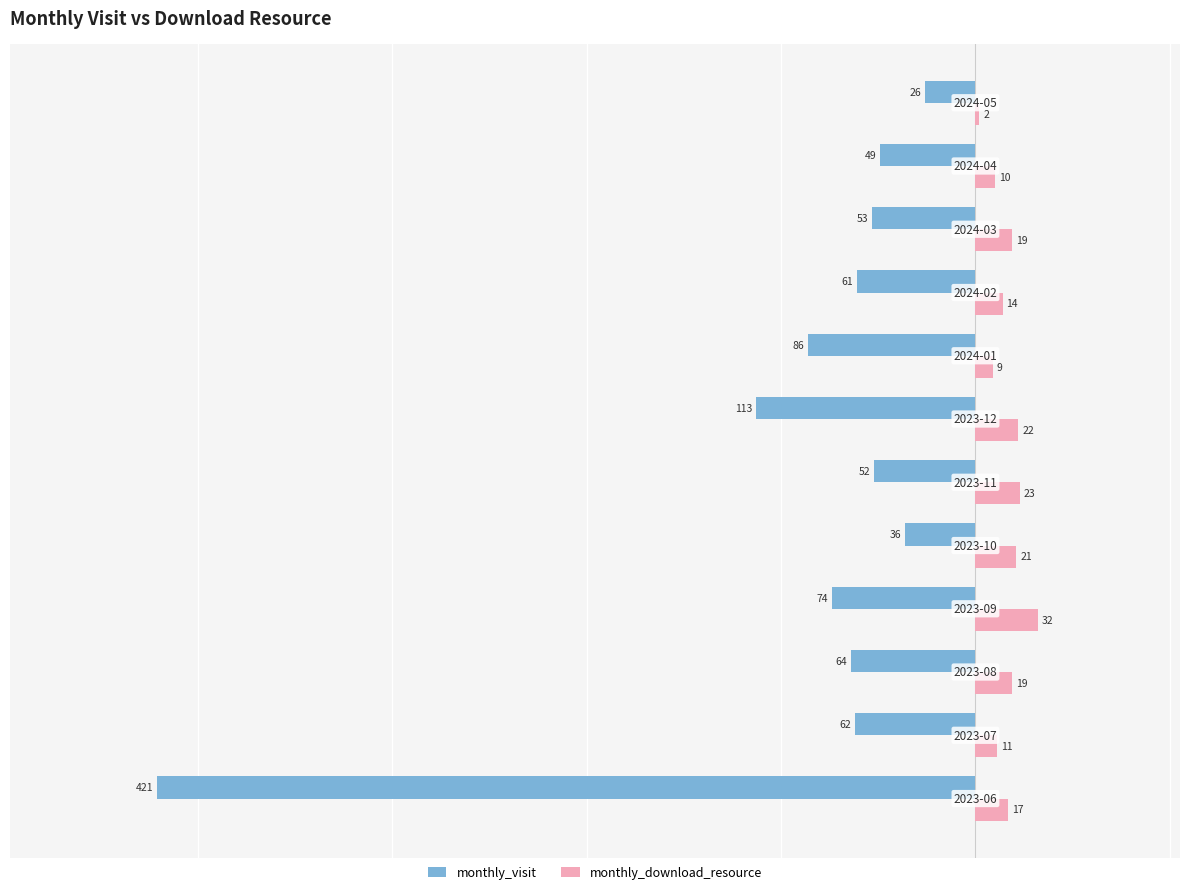

Rank the series by their maximum value, from highest to lowest.

monthly_download_resource, monthly_visit